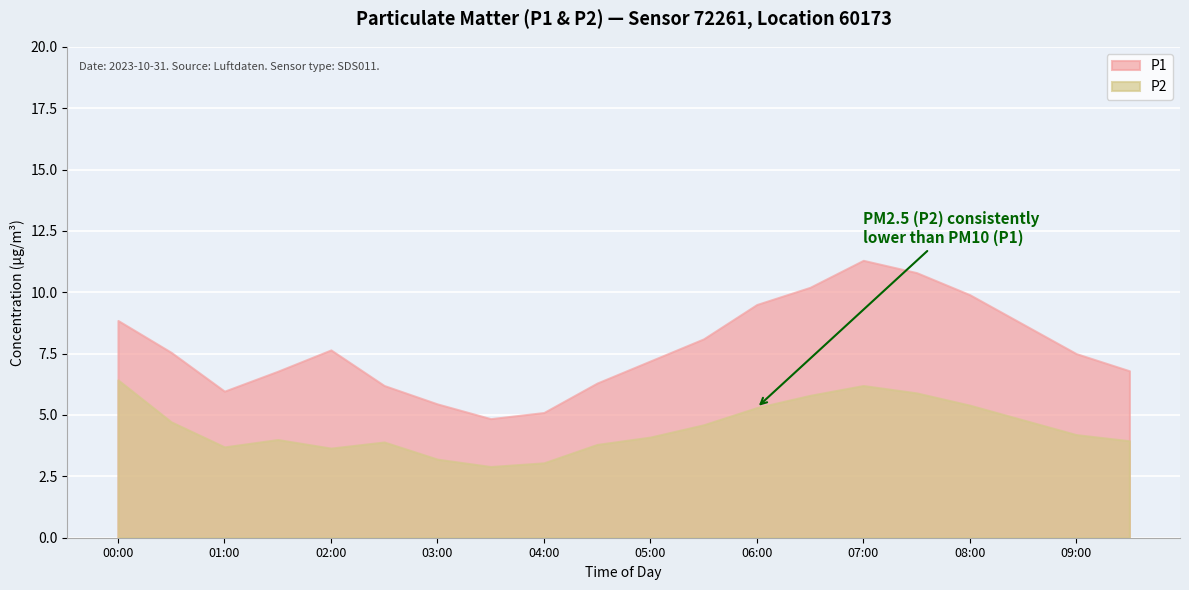

True or false: P1 and P2 cross at least once.

False